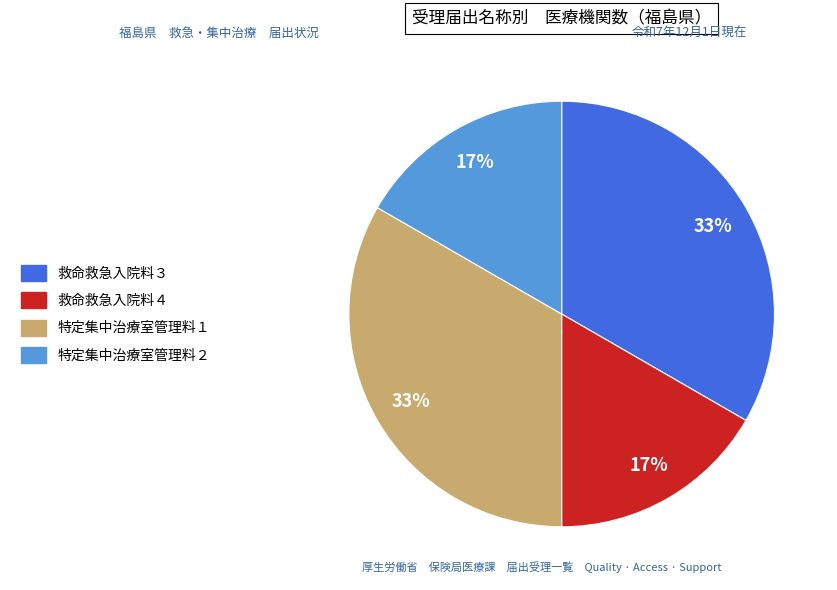

How many segments does this pie chart have?

4